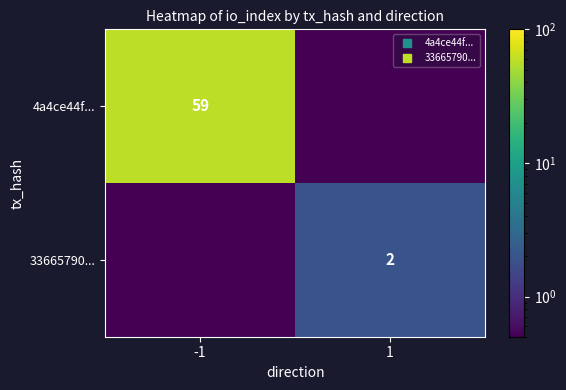

What value does the 33665790... series have at -1?

0.1